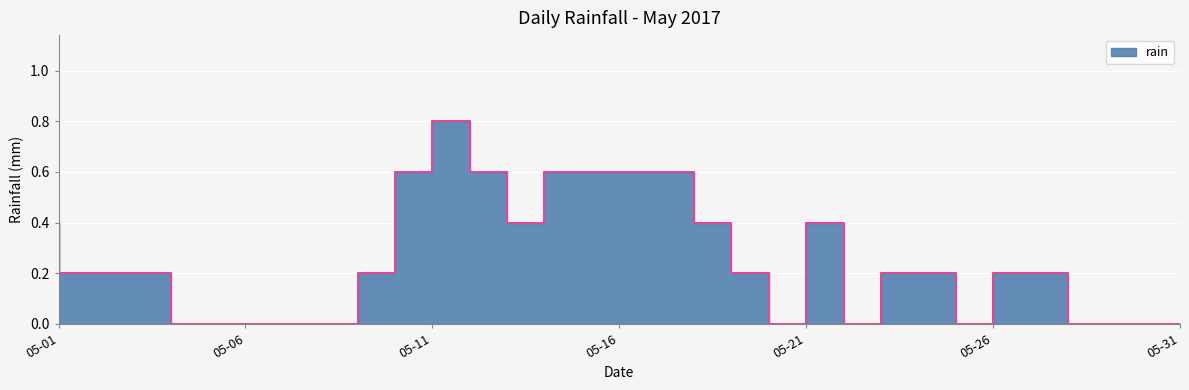

How many lines are shown in the chart?

1